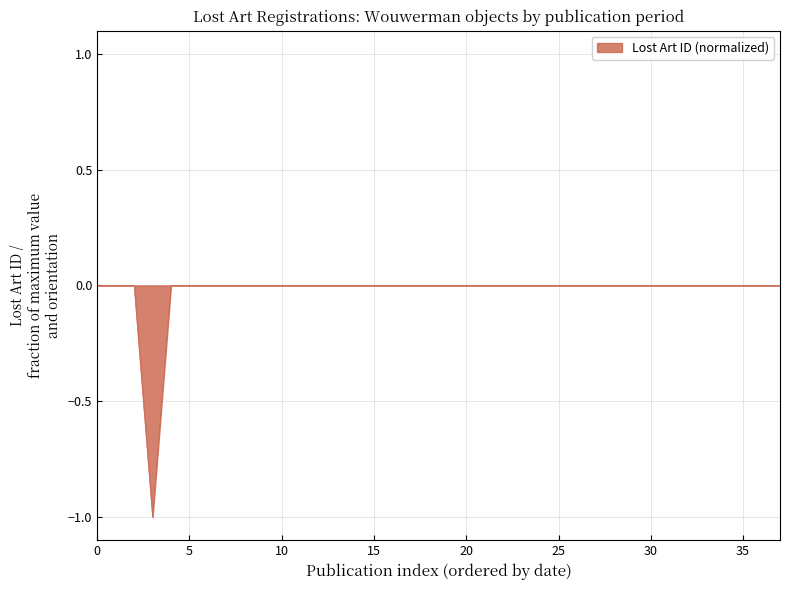

What is the difference between the maximum and minimum values?

1.0